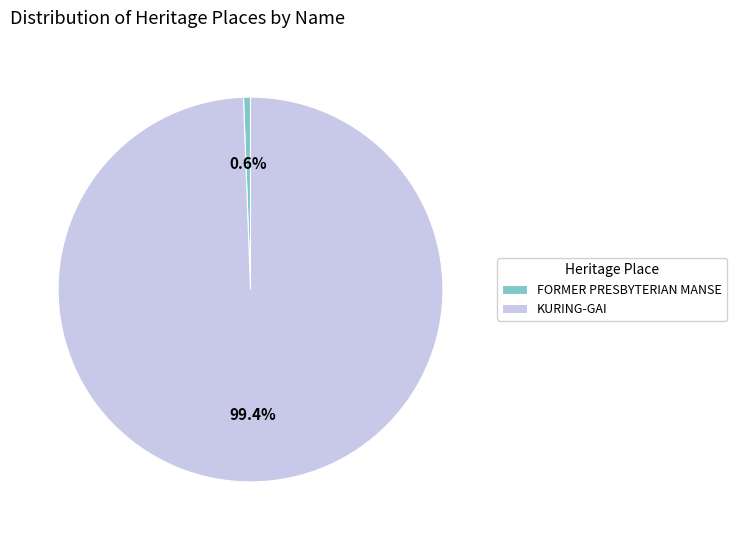

Count the number of slices in the pie.

2